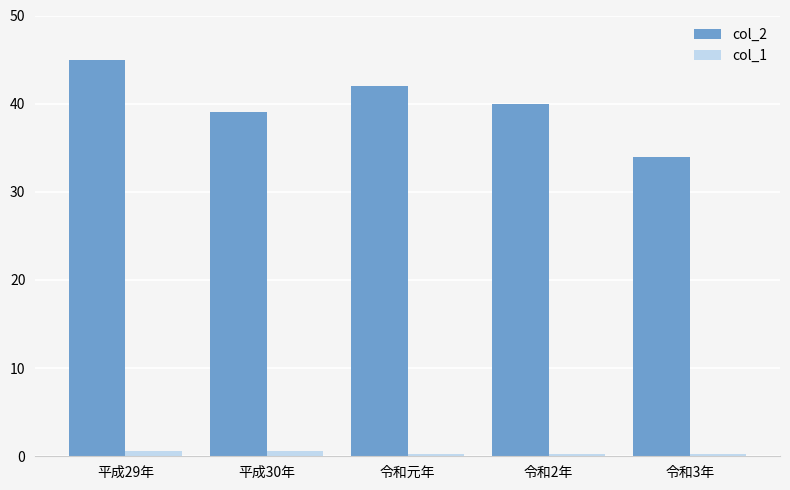

List the series in order of their overall mean, highest first.

col_2, col_1